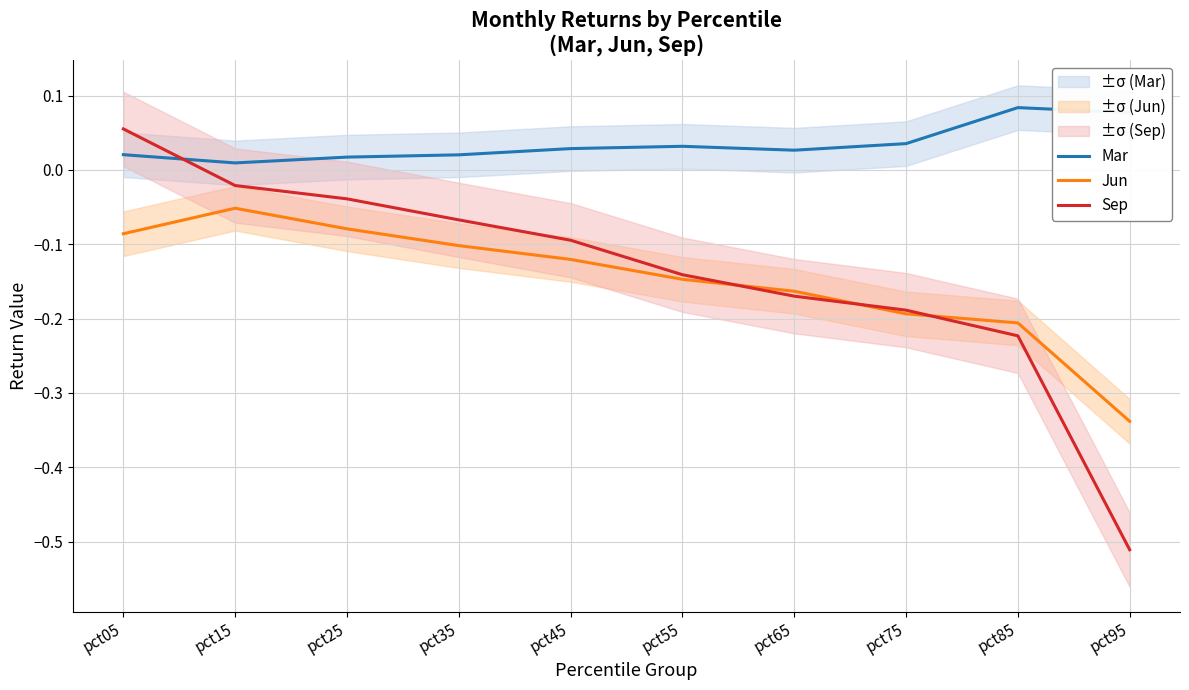

What is the difference between the maximum and second lowest values in the Mar series?

0.1